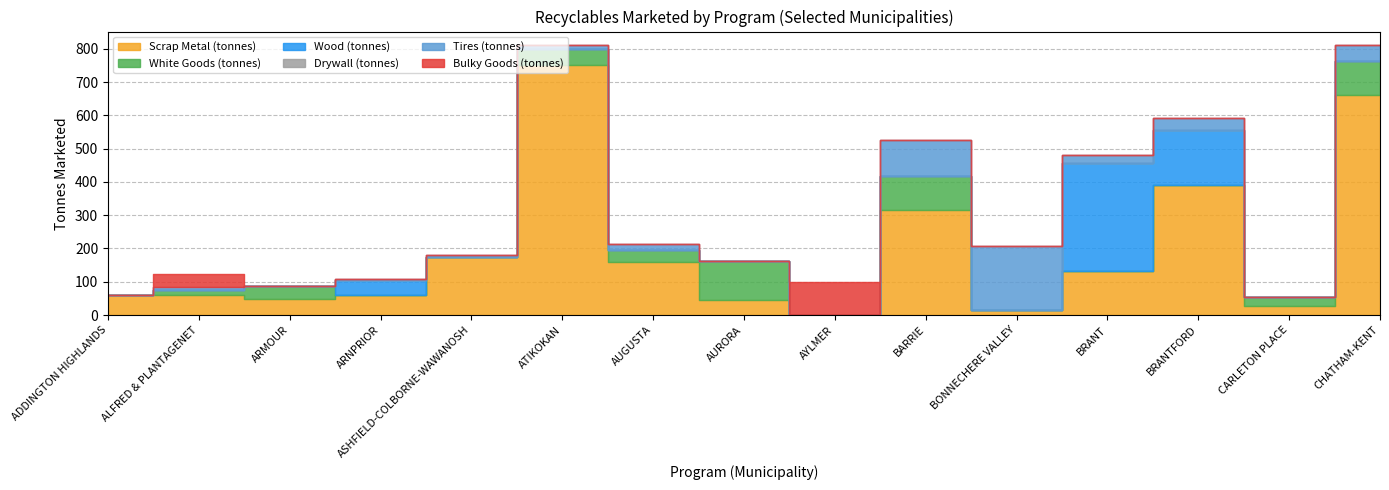

In White Goods (tonnes), how many points are lower than both neighbors (excluding endpoints)?

2